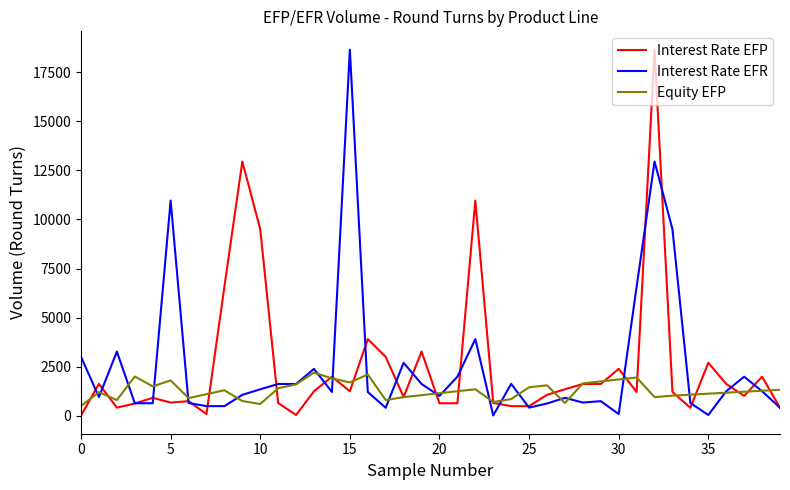

What is the highest value of the Interest Rate EFP series?

18652